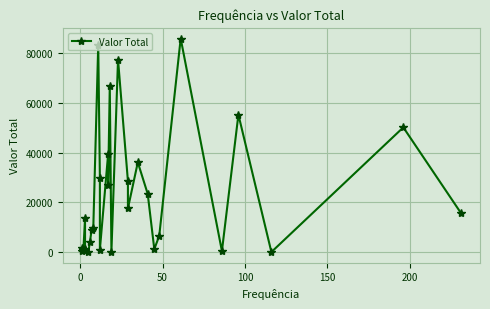

What is the difference between the maximum and minimum values?

85834.9